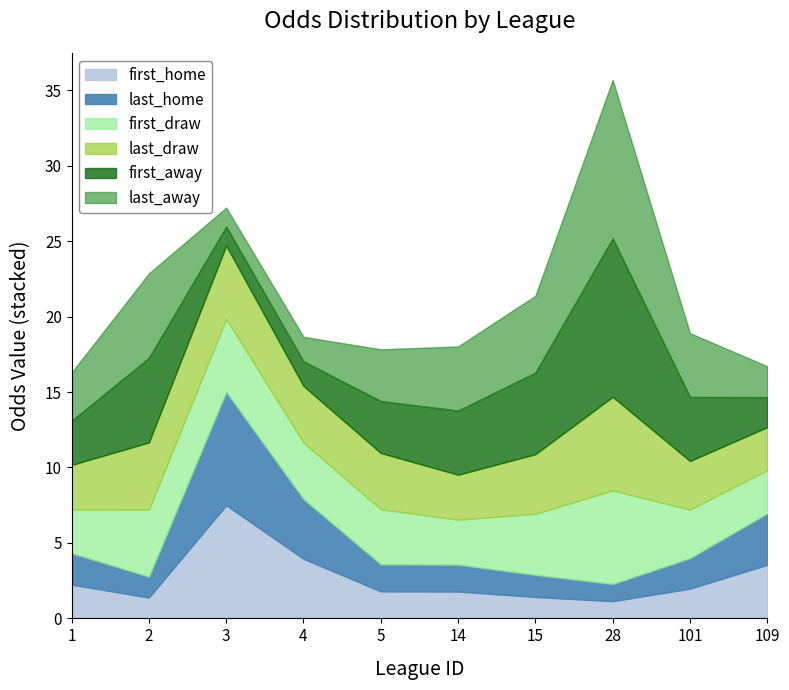

How many times do last_home and first_away cross each other?

3